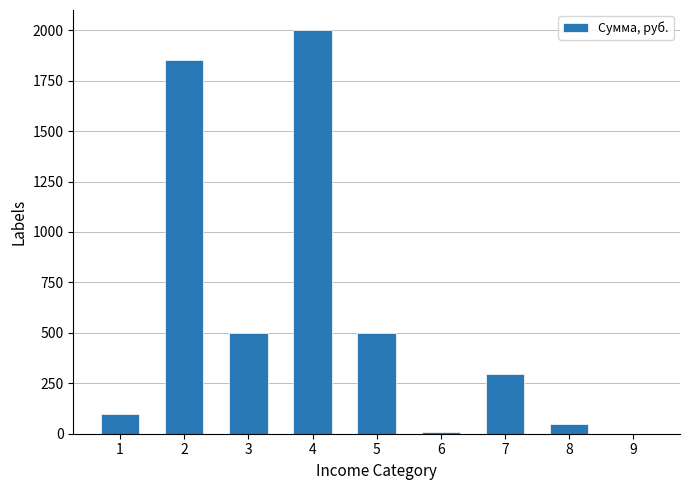

At which label does the data first exceed 294?

2